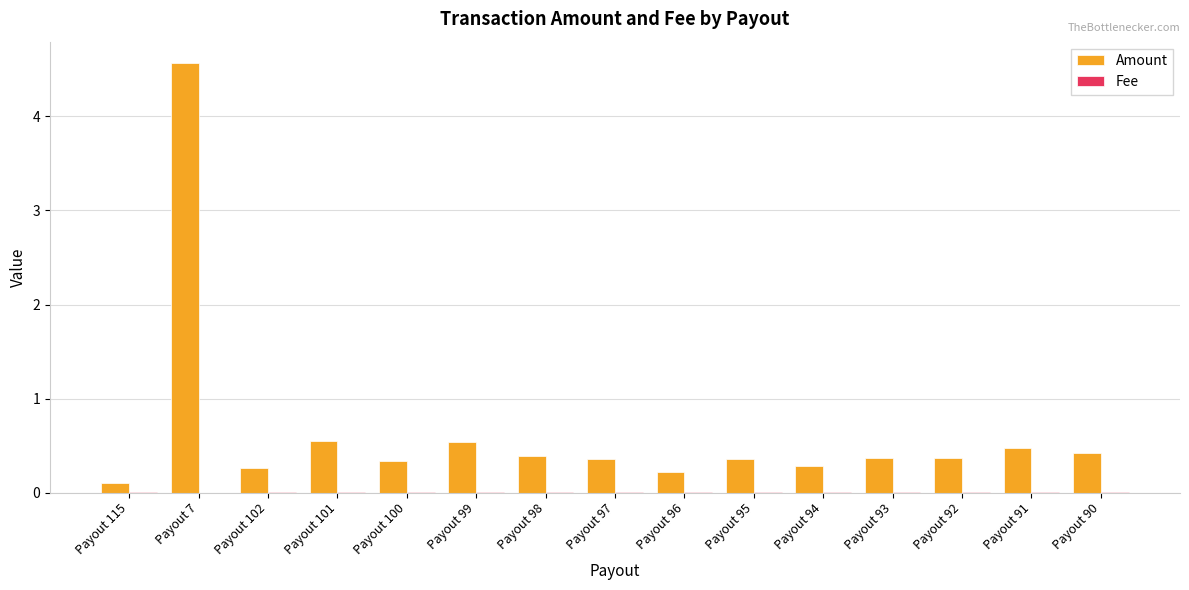

True or false: Amount has a value of 0.8 at Payout 91.

False